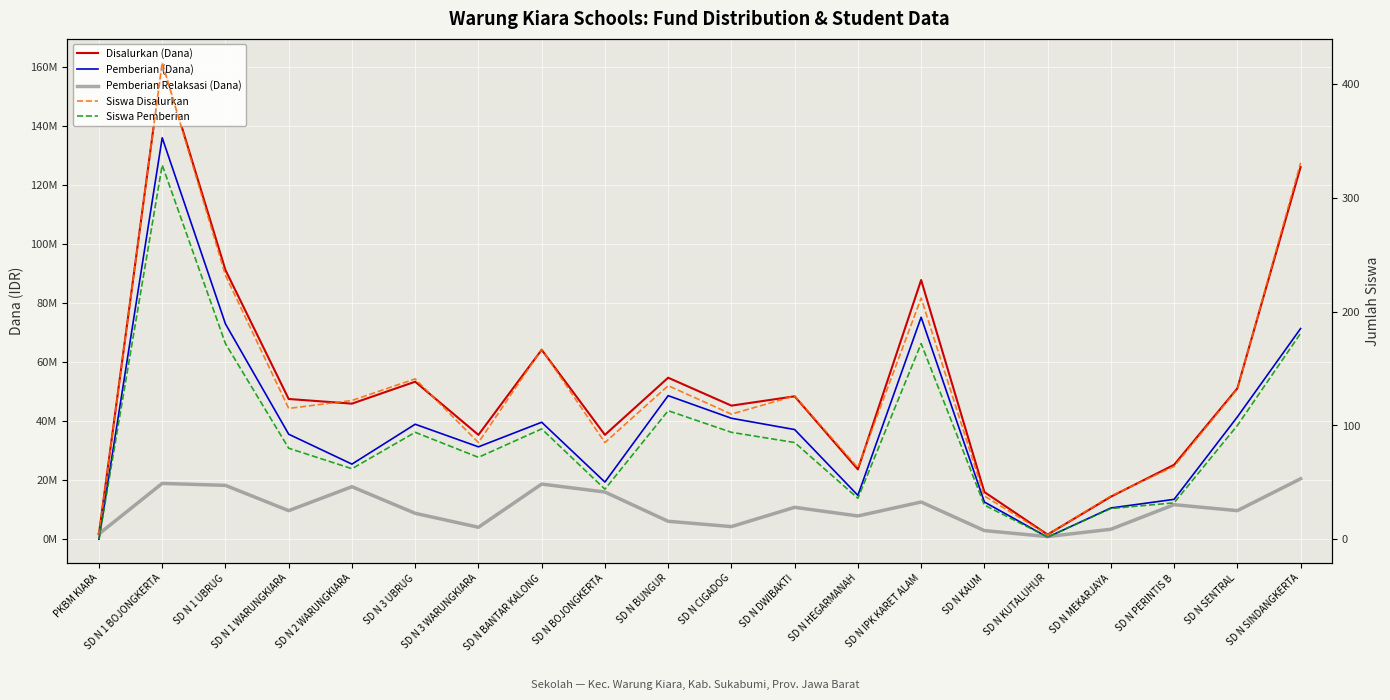

Reading right to left, transcribe all the data shown in this chart.

Disalurkan (Dana): 126000000	51075000	25200000	14400000	1575000	15975000	87750000	23625000	48375000	45225000	54675000	35325000	64125000	35325000	53325000	45900000	47475000	91125000	161325000	1800000
Pemberian (Dana): 71325000	41400000	13500000	10575000	675000	12600000	75150000	14850000	37125000	40950000	48600000	19350000	39600000	31275000	38925000	25425000	35550000	72900000	135900000	0
Pemberian Relaksasi (Dana): 20475000	9675000	11700000	3375000	900000	2925000	12600000	7875000	10800000	4275000	6075000	15975000	18675000	4050000	8775000	17775000	9675000	18225000	18900000	1800000
Siswa Disalurkan: 331	132	64	38	4	38	212	63	126	110	135	85	167	85	141	122	115	232	419	4
Siswa Pemberian: 181	100	32	27	2	30	172	36	85	94	113	44	97	72	94	62	80	172	329	0